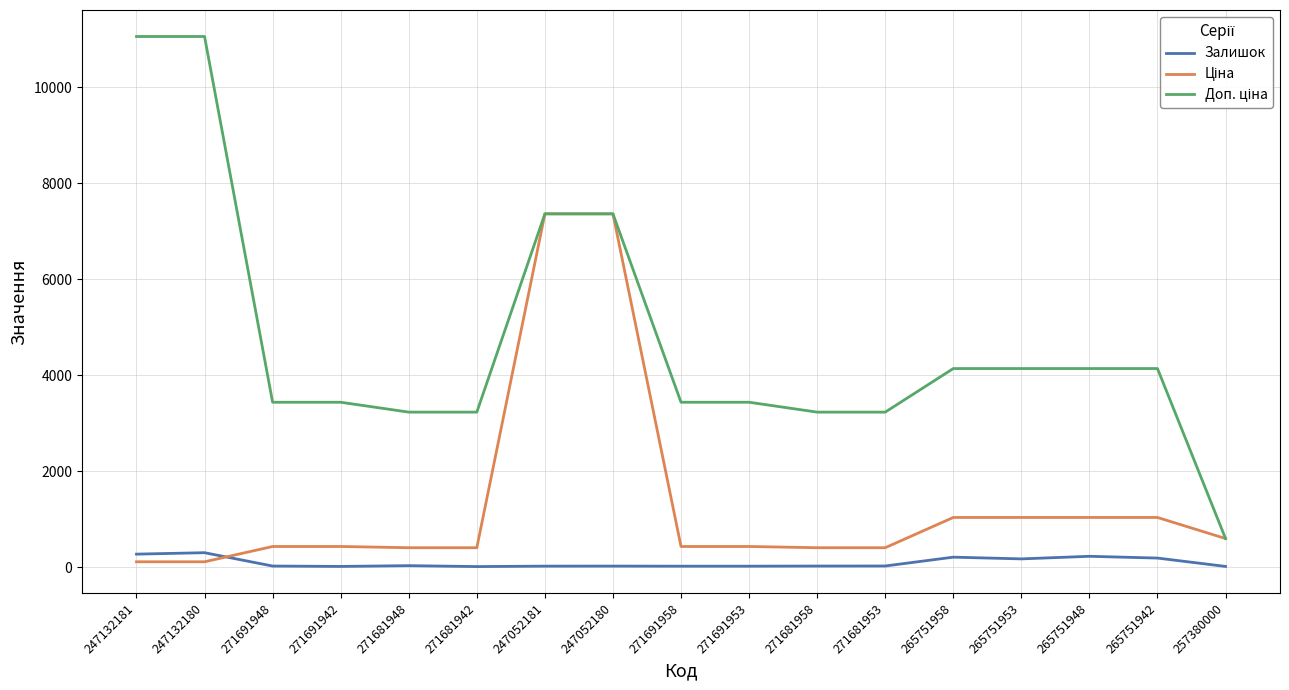

Is this an area chart (filled region under the line)?

No